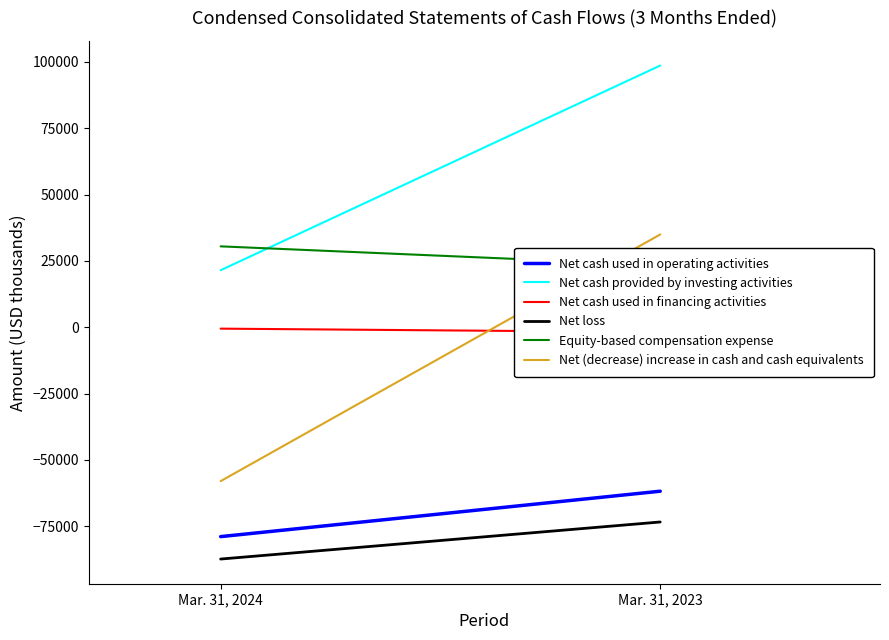

How many Net (decrease) increase in cash and cash equivalents values are between -58019 and 34938?

2